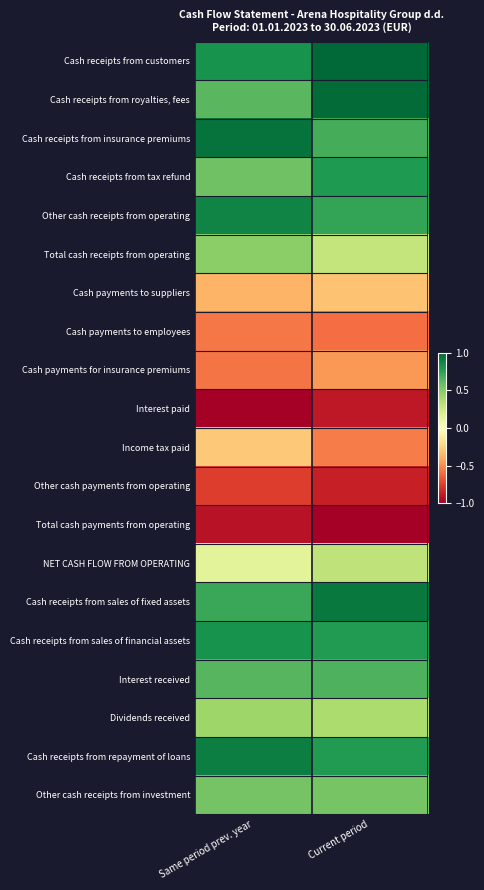

What is the total value across all series at Current period?

4.1